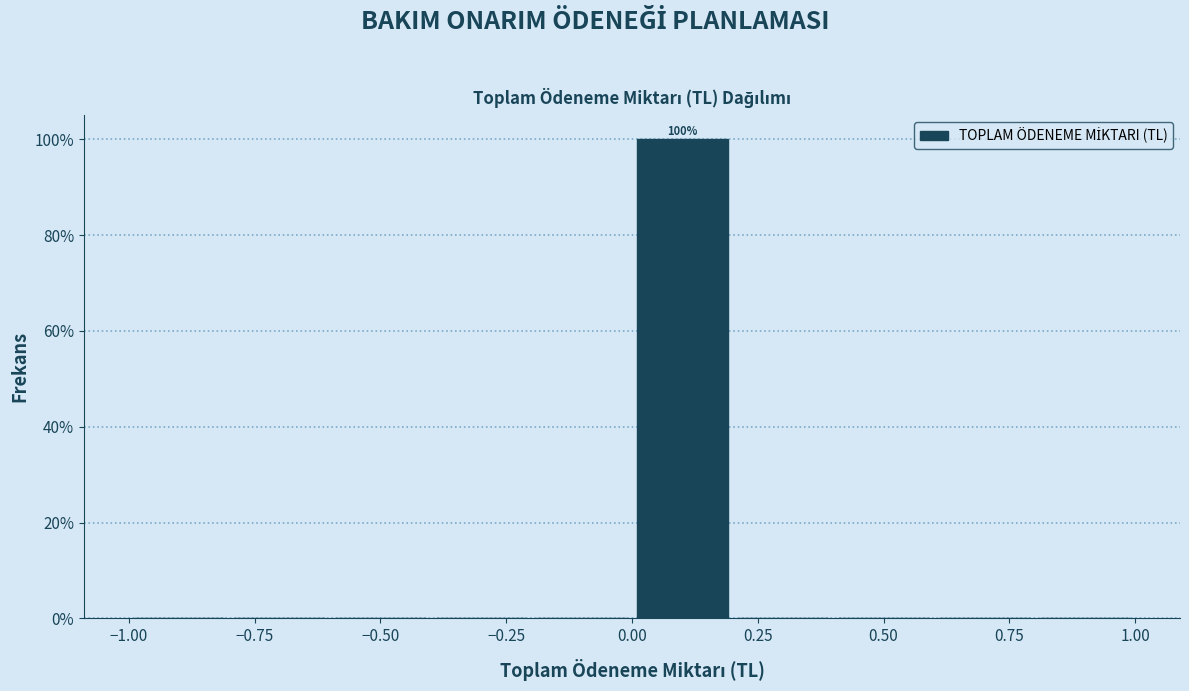

Which range on the x-axis has the tallest bar?

0.0 to 0.2